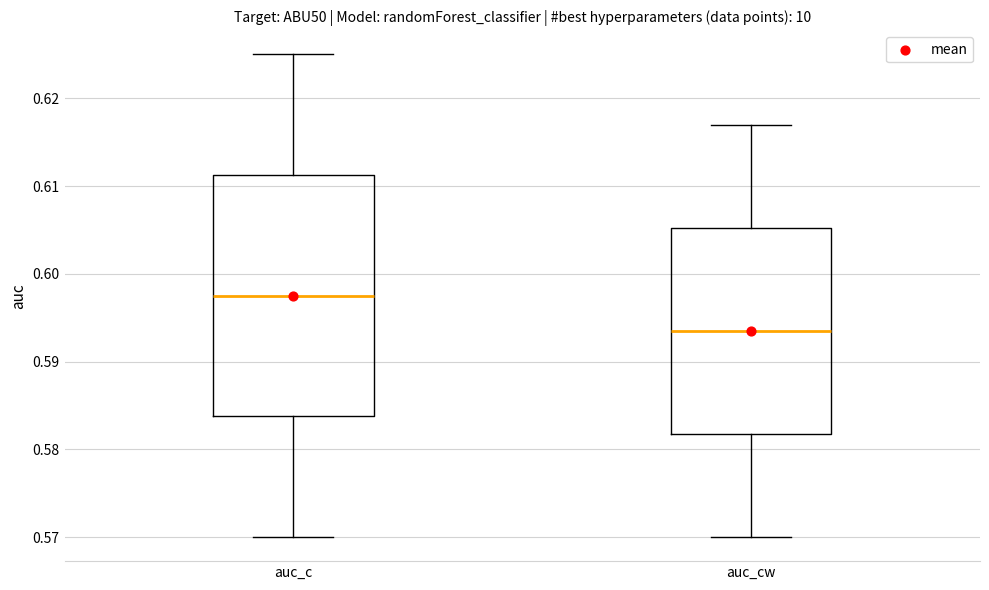

Which box's median line is the highest?

auc_c